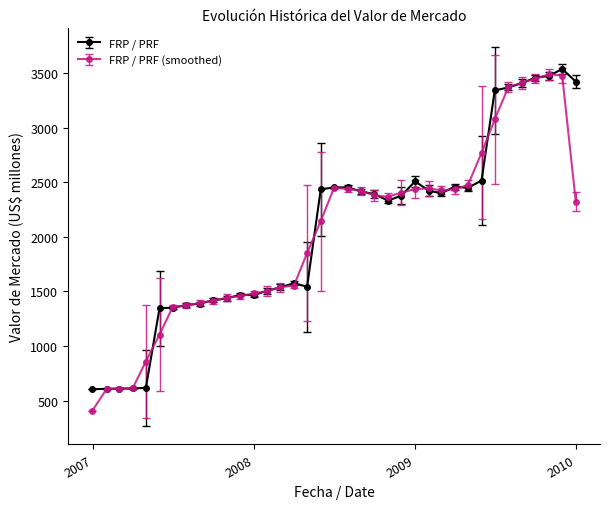

What is the value of the FRP / PRF (smoothed) point at the 20th from the left?

2439.5